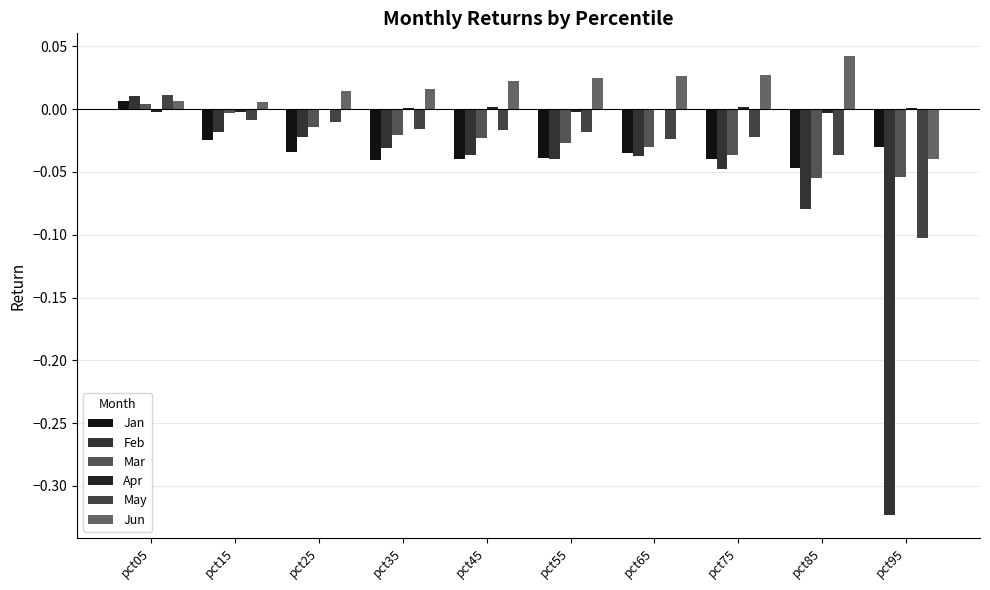

Reading left to right, extract all data points from this chart.

Jan: 0.0	-0.0	-0.0	-0.0	-0.0	-0.0	-0.0	-0.0	-0.0	-0.0
Feb: 0.0	-0.0	-0.0	-0.0	-0.0	-0.0	-0.0	-0.0	-0.1	-0.3
Mar: 0.0	-0.0	-0.0	-0.0	-0.0	-0.0	-0.0	-0.0	-0.1	-0.1
Apr: -0.0	-0.0	-0.0	0.0	0.0	-0.0	-0.0	0.0	-0.0	0.0
May: 0.0	-0.0	-0.0	-0.0	-0.0	-0.0	-0.0	-0.0	-0.0	-0.1
Jun: 0.0	0.0	0.0	0.0	0.0	0.0	0.0	0.0	0.0	-0.0